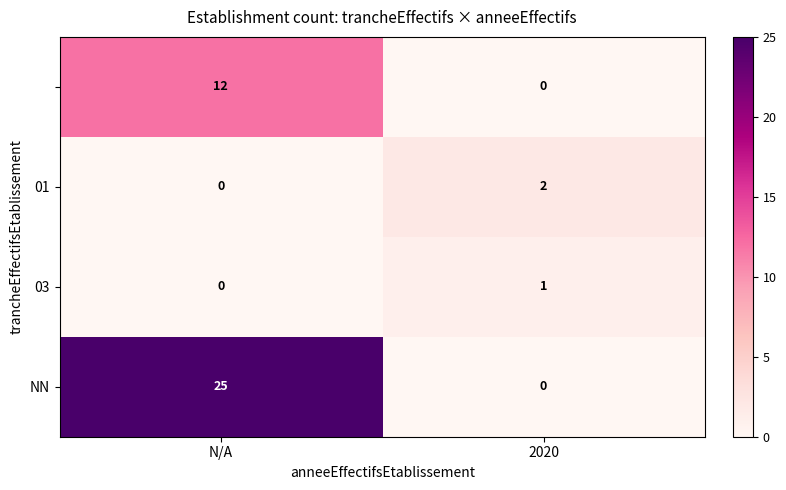

What is the total value across all series at N/A?

37